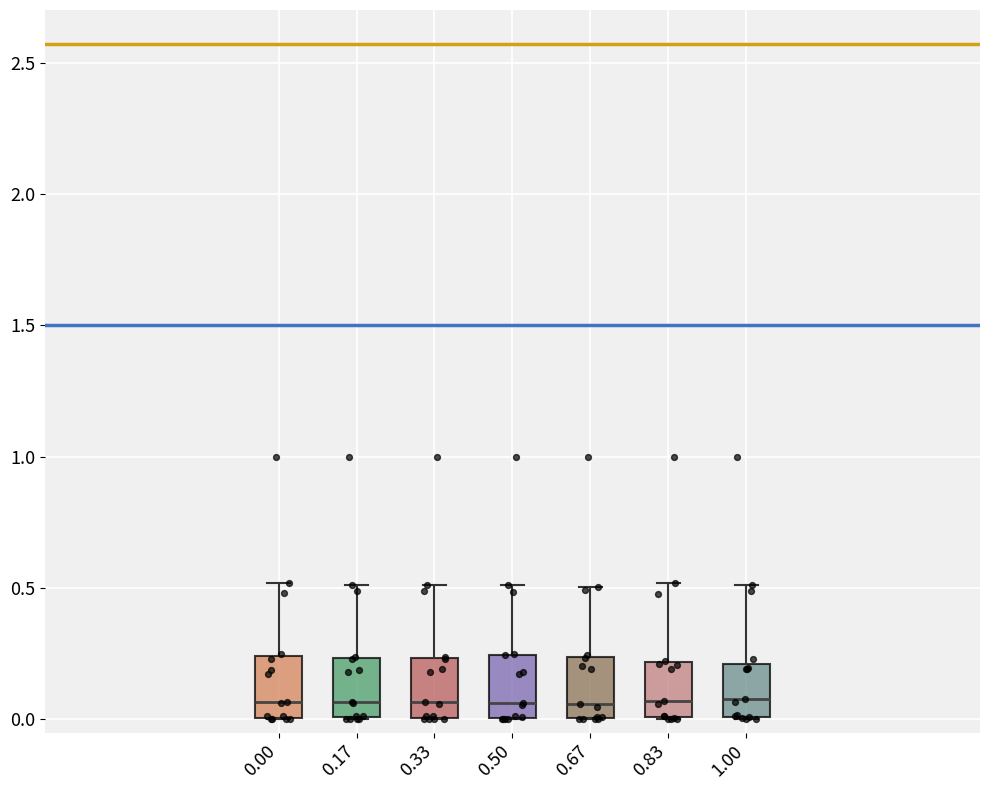

Reading left to right, read every box against the y-axis: the position of its median line, the range the box covers, and the ends of its whiskers. The values are not printed on the chart, so give them approximately, as read against the axis.

0.00: median 0.05, box 0.00 to 0.25, whiskers 0.00 to 0.50
0.17: median 0.05, box 0.00 to 0.25, whiskers 0.00 to 0.50
0.33: median 0.05, box 0.00 to 0.25, whiskers 0.00 to 0.50
0.50: median 0.05, box 0.00 to 0.25, whiskers 0.00 to 0.50
0.67: median 0.05, box 0.00 to 0.25, whiskers 0.00 to 0.50
0.83: median 0.05, box 0.00 to 0.20, whiskers 0.00 to 0.50
1.00: median 0.10, box 0.00 to 0.20, whiskers 0.00 to 0.50